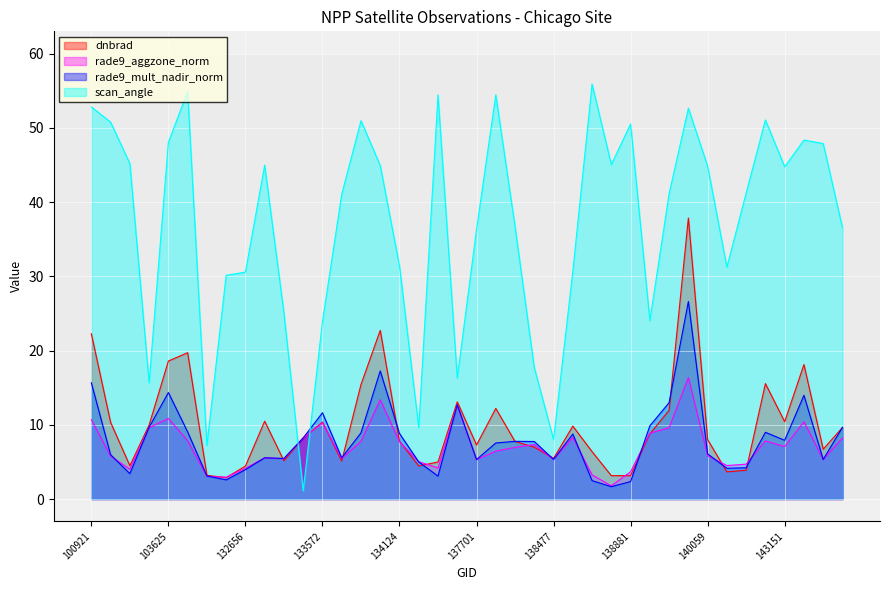

Reading right to left, what are all the values shown in this chart?

dnbrad: 144330=9.6	144136=6.7	144124=18.1	143151=10.4	143138=15.6	142941=3.9	140245=3.7	140059=8.0	139866=37.8	139851=12.0	139658=8.8	138881=3.2	138868=3.1	138688=6.4	138675=9.8	138477=5.5	138282=7.0	138092=7.8	137713=12.2	137701=7.3	137512=13.1	134687=5.0	134308=4.5	134124=7.8	133944=22.7	133933=15.4	133749=5.1	133572=10.4	133392=8.2	133209=5.1	132835=10.5	132656=4.4	104104=2.9	103988=3.2	103745=19.7	103625=18.6	103388=10.0	103031=4.5	103023=10.3	100921=22.3
rade9_aggzone_norm: 144330=8.2	144136=5.3	144124=10.4	143151=7.1	143138=7.8	142941=4.7	140245=4.5	140059=5.8	139866=16.4	139851=9.6	139658=8.9	138881=3.7	138868=1.8	138688=3.3	138675=8.3	138477=5.3	138282=7.3	138092=7.0	137713=6.4	137701=5.3	137512=12.6	134687=4.2	134308=5.0	134124=7.7	133944=13.4	133933=7.8	133749=5.4	133572=10.3	133392=8.2	133209=5.4	132835=5.5	132656=4.1	104104=2.9	103988=3.1	103745=7.9	103625=10.9	103388=9.6	103031=4.0	103023=5.8	100921=10.7
rade9_mult_nadir_norm: 144330=9.7	144136=5.3	144124=14.0	143151=7.9	143138=9.0	142941=4.2	140245=4.1	140059=6.1	139866=26.6	139851=13.0	139658=9.9	138881=2.4	138868=1.7	138688=2.5	138675=8.8	138477=5.3	138282=7.7	138092=7.8	137713=7.6	137701=5.3	137512=12.7	134687=3.1	134308=5.0	134124=8.8	133944=17.3	133933=8.9	133749=5.6	133572=11.6	133392=8.2	133209=5.5	132835=5.6	132656=4.0	104104=2.6	103988=3.1	103745=9.0	103625=14.3	103388=9.7	103031=3.4	103023=6.0	100921=15.7
scan_angle: 144330=36.6	144136=47.9	144124=48.4	143151=44.8	143138=51.1	142941=41.2	140245=31.2	140059=44.8	139866=52.6	139851=41.1	139658=24.0	138881=50.5	138868=45.1	138688=55.9	138675=30.7	138477=8.0	138282=17.7	138092=36.7	137713=54.4	137701=36.3	137512=16.3	134687=54.4	134308=9.6	134124=31.4	133944=44.9	133933=51.0	133749=41.0	133572=23.9	133392=1.1	133209=25.1	132835=45.0	132656=30.6	104104=30.1	103988=7.2	103745=54.9	103625=48.0	103388=15.7	103031=45.2	103023=50.8	100921=52.8